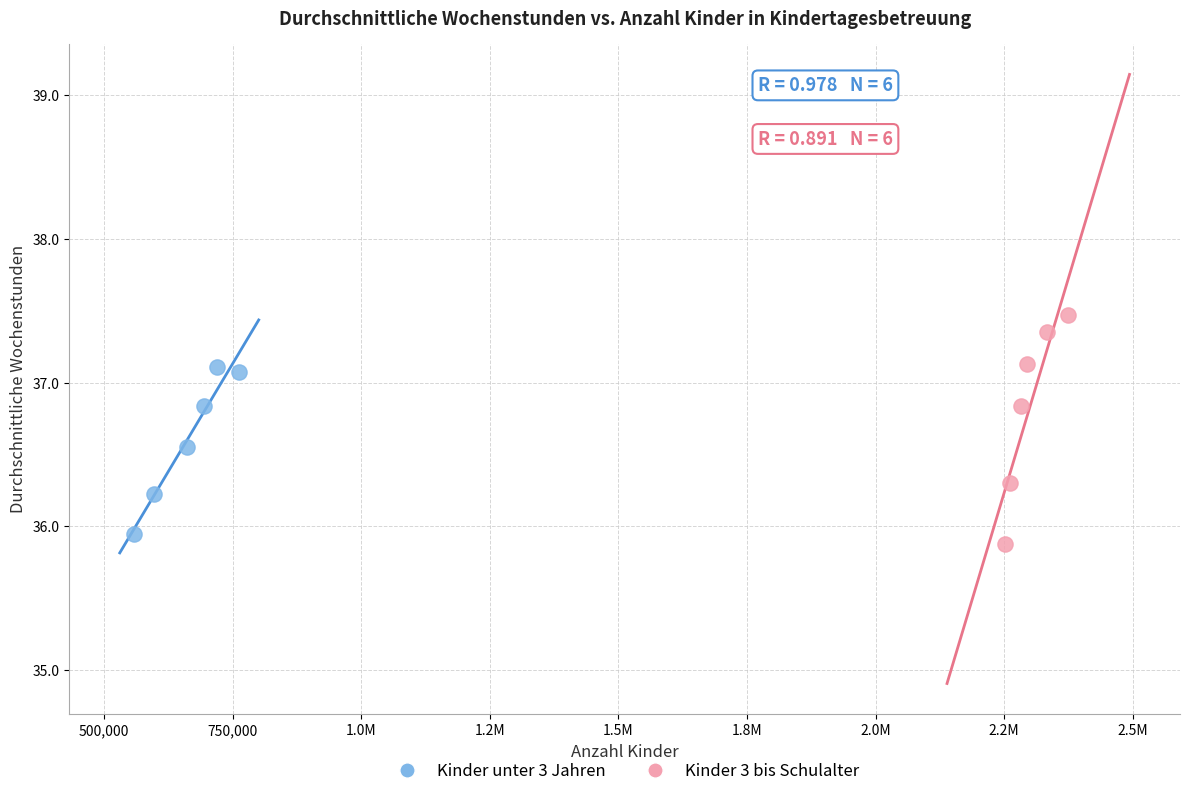

Which series contains the lowest Y value?

Kinder 3 bis Schulalter